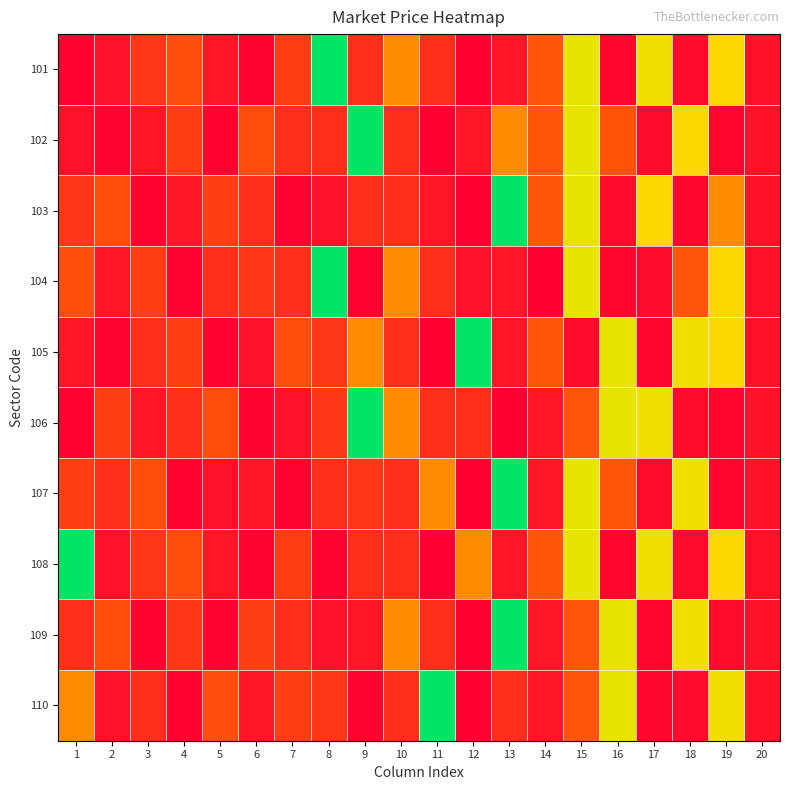

Reading left to right, list all the values displayed in this chart.

101: 1=148	2=251	3=517	4=685	5=292	6=146	7=583	8=3116	9=463	10=1109	11=460	12=112	13=289	14=751	15=1821	16=161	17=1738	18=207	19=1616	20=260
102: 1=251	2=148	3=292	4=583	5=146	6=685	7=460	8=463	9=3116	10=460	11=112	12=289	13=1109	14=751	15=1821	16=738	17=207	18=1616	19=161	20=260
103: 1=517	2=685	3=148	4=292	5=583	6=460	7=146	8=251	9=463	10=460	11=289	12=112	13=3116	14=751	15=1821	16=207	17=1616	18=161	19=1109	20=260
104: 1=685	2=292	3=583	4=148	5=460	6=517	7=463	8=3116	9=146	10=1109	11=460	12=251	13=289	14=112	15=1821	16=161	17=207	18=751	19=1616	20=260
105: 1=292	2=146	3=460	4=583	5=148	6=251	7=685	8=517	9=1109	10=460	11=112	12=3116	13=289	14=751	15=207	16=1821	17=161	18=1738	19=1616	20=260
106: 1=146	2=583	3=292	4=460	5=685	6=148	7=251	8=517	9=3116	10=1109	11=460	12=463	13=112	14=289	15=751	16=1821	17=1738	18=207	19=161	20=260
107: 1=583	2=460	3=685	4=146	5=251	6=292	7=148	8=463	9=517	10=460	11=1109	12=112	13=3116	14=289	15=1821	16=751	17=207	18=1738	19=161	20=260
108: 1=3116	2=251	3=517	4=685	5=292	6=146	7=583	8=148	9=463	10=460	11=112	12=1109	13=289	14=751	15=1821	16=161	17=1738	18=207	19=1616	20=260
109: 1=463	2=685	3=148	4=517	5=146	6=583	7=460	8=251	9=292	10=1109	11=460	12=112	13=3116	14=289	15=751	16=1821	17=161	18=1738	19=207	20=260
110: 1=1109	2=251	3=460	4=148	5=685	6=292	7=583	8=517	9=146	10=460	11=3116	12=112	13=463	14=289	15=751	16=1821	17=161	18=207	19=1738	20=260